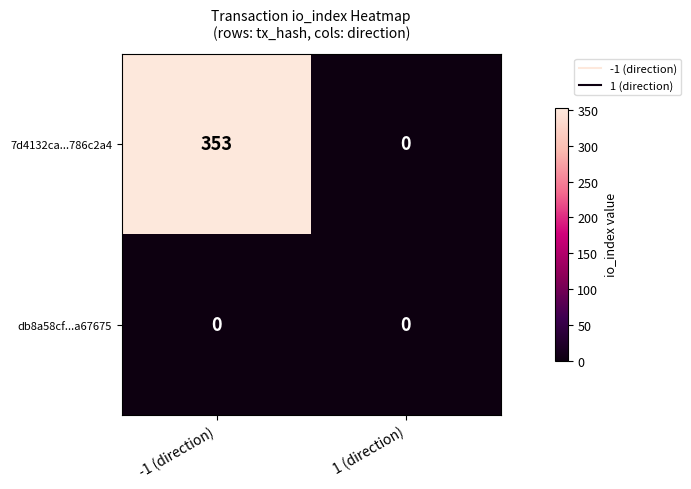

At which label is 7d4132ca...786c2a4 closest to 176?

1 (direction)